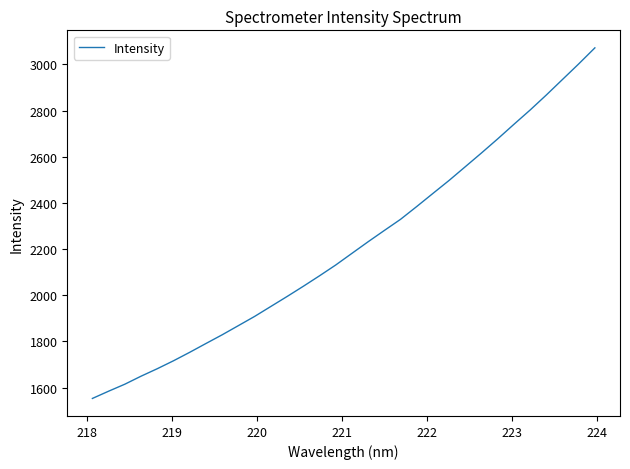

What is the greatest value displayed?

3071.9